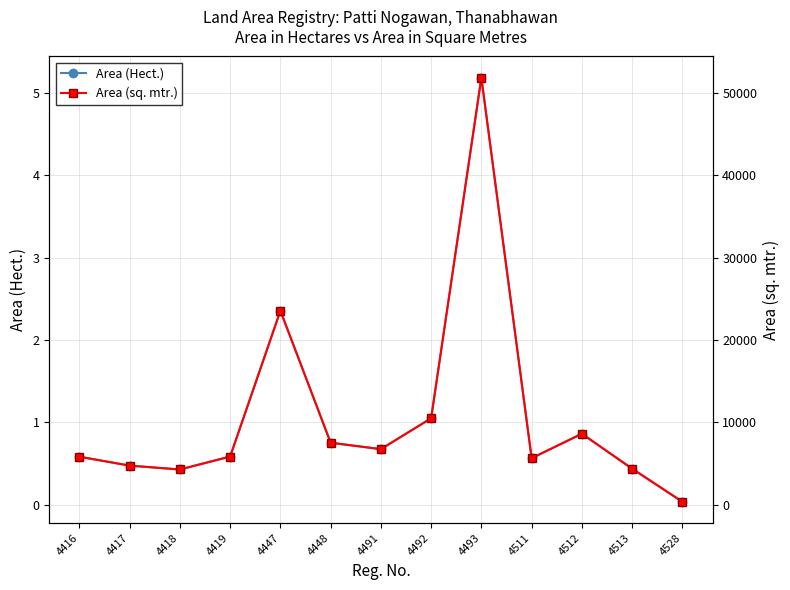

What value does the Area (Hect.) series have at 4512?

0.9